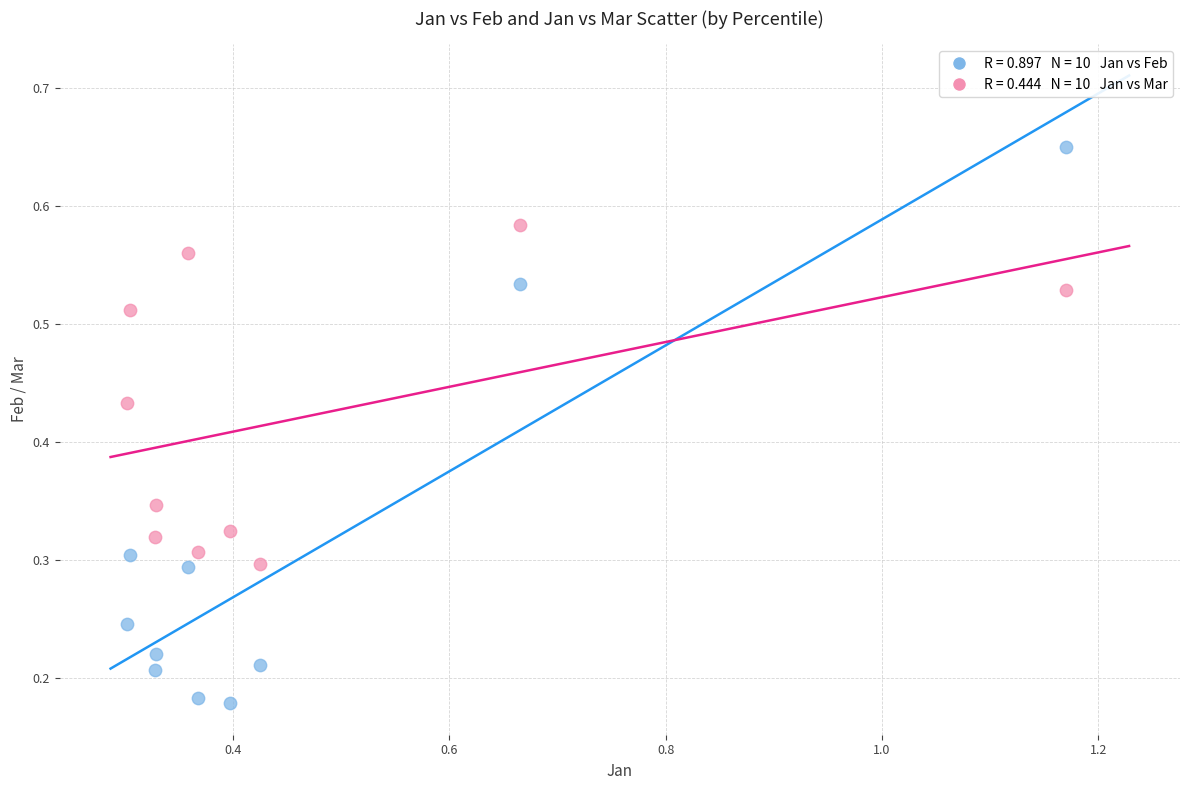

Across all data points, what is the range of X values (max minus min)?

0.9